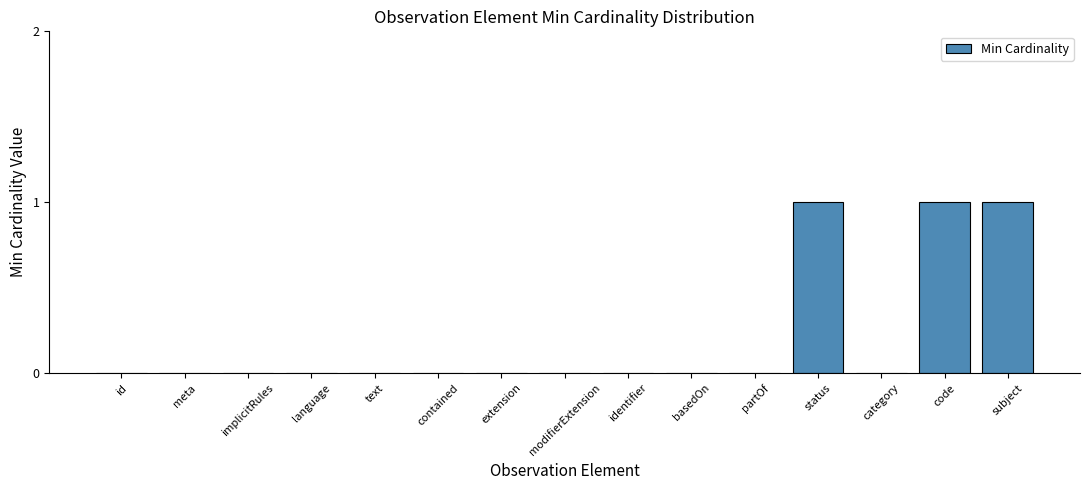

Reading left to right, list all the values displayed in this chart.

0	0	0	0	0	0	0	0	0	0	0	1	0	1	1